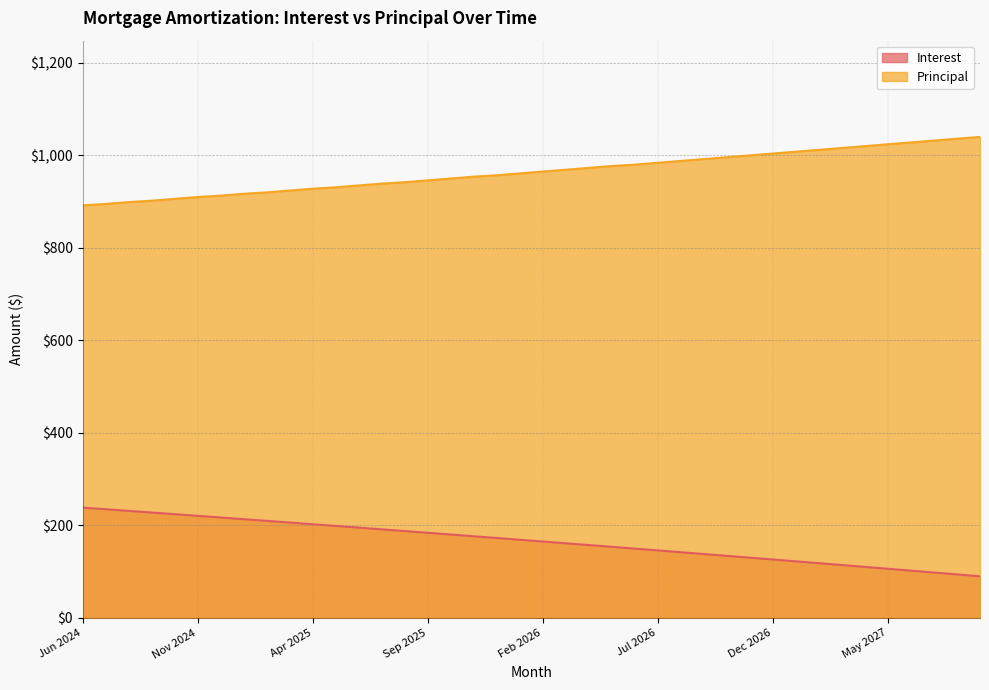

How many lines are shown in the chart?

2